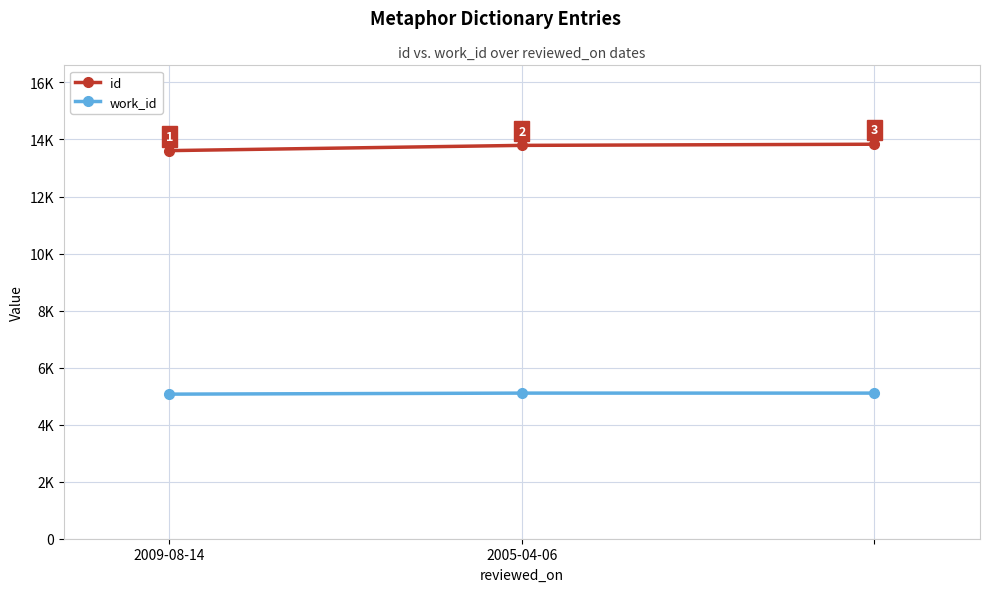

What is the label of the 3rd point from the right?

2009-08-14